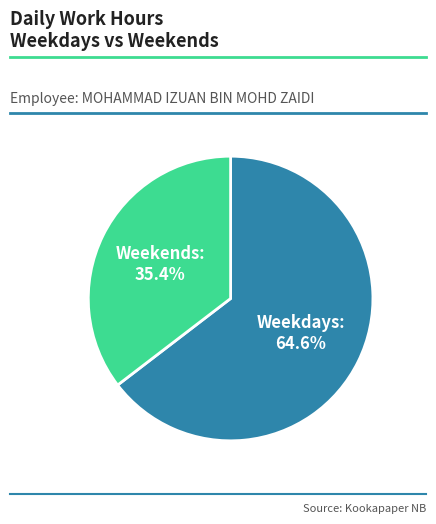

How many slices are in this pie chart?

2